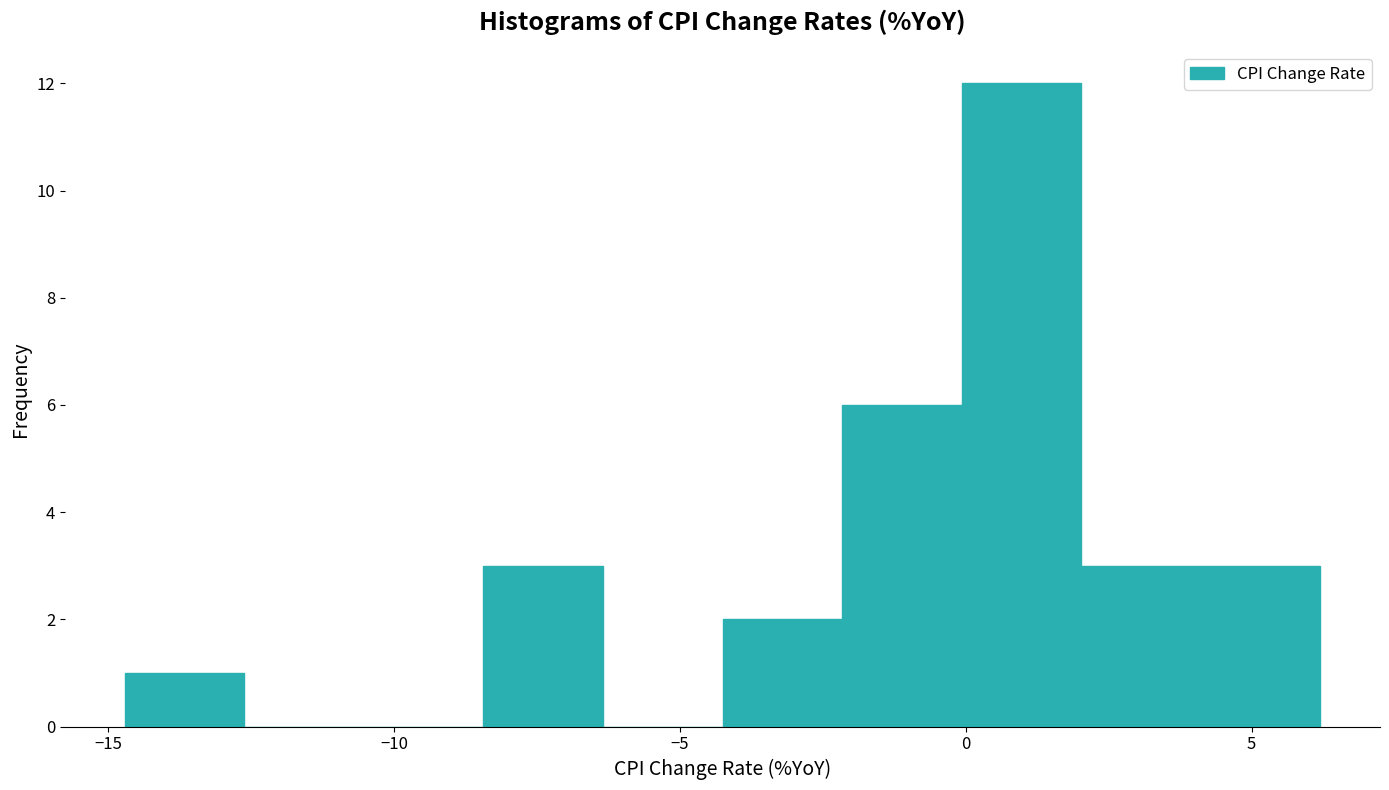

Over which range of the x-axis is the bar tallest?

0.0 to 2.0